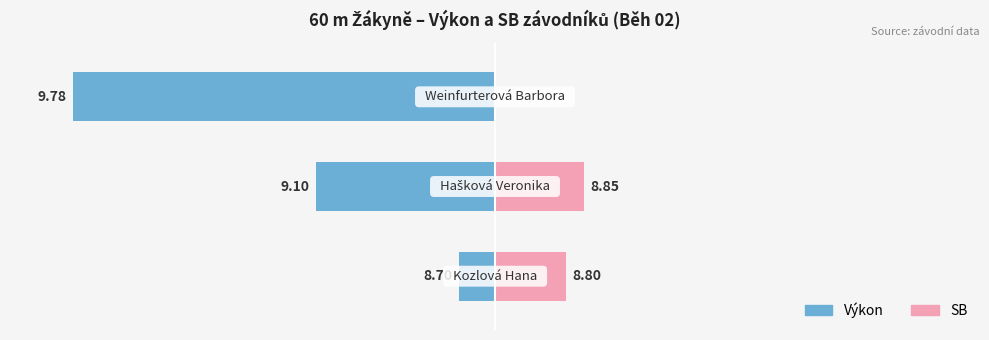

True or false: Výkon has a value of -132.6 at 2.

False